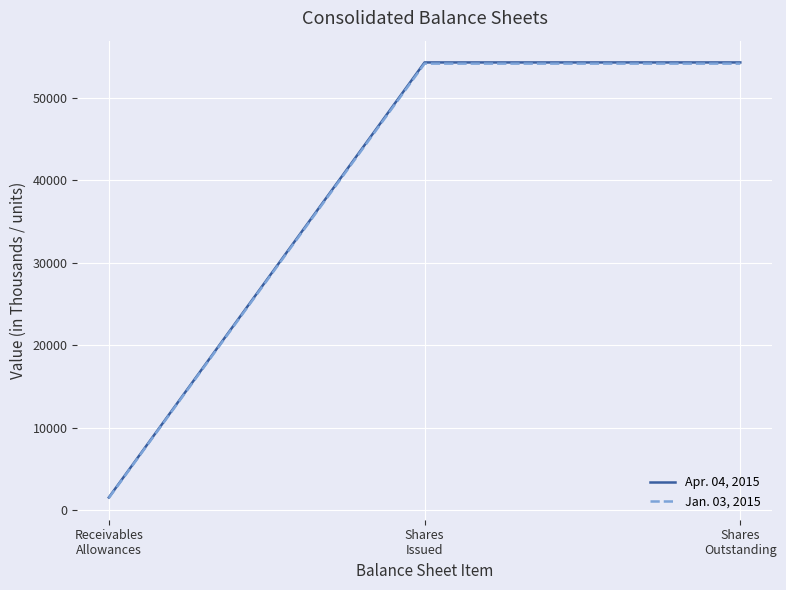

Does the chart have visible grid lines?

Yes